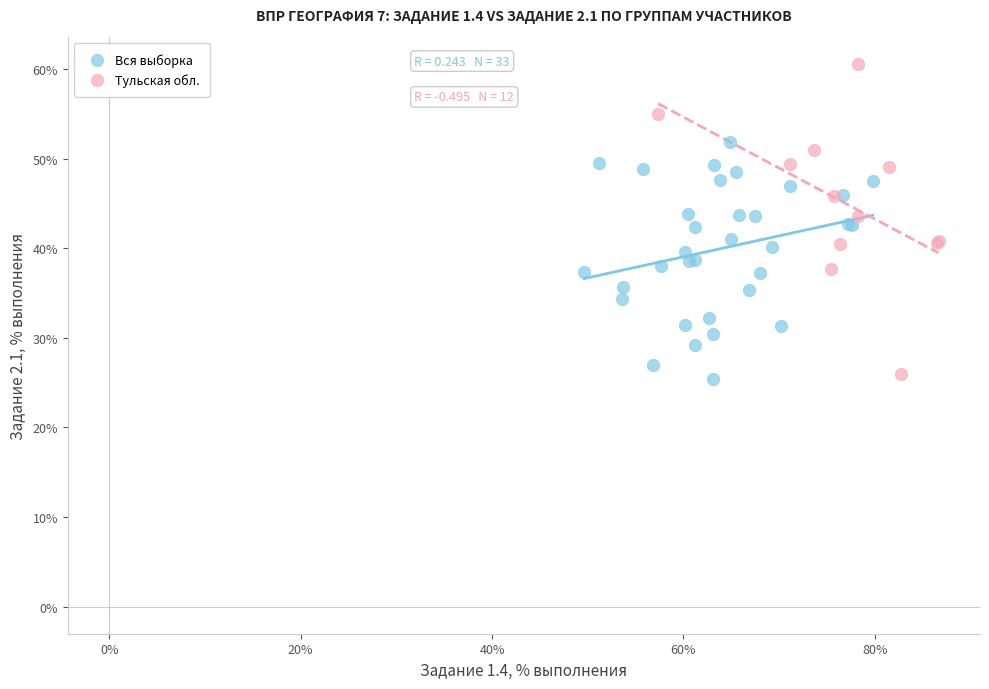

Which series contains the highest Y value?

Тульская обл.